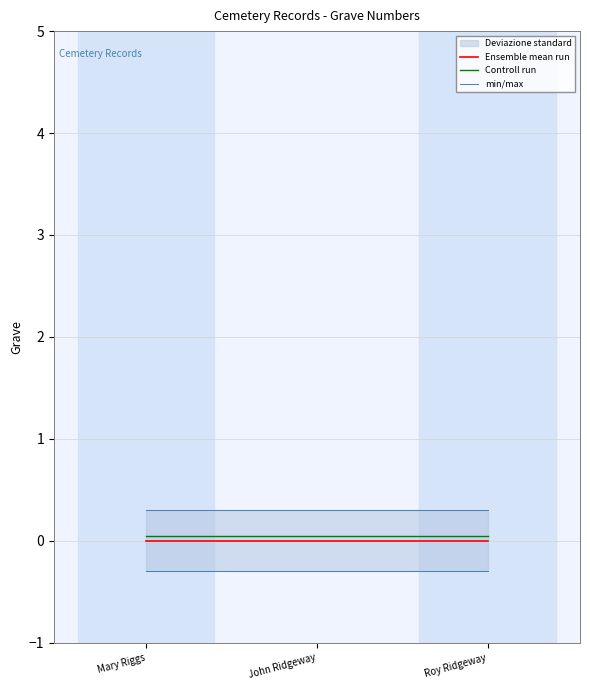

What is the value of the min/max point at the 3rd from the left?

-0.3